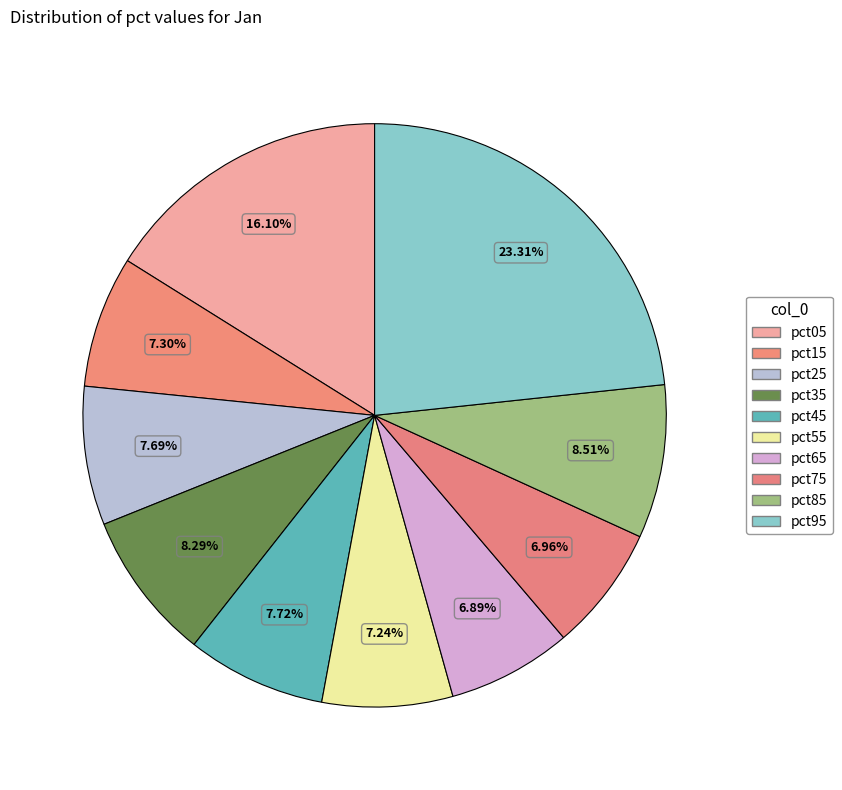

Count the number of slices in the pie.

10